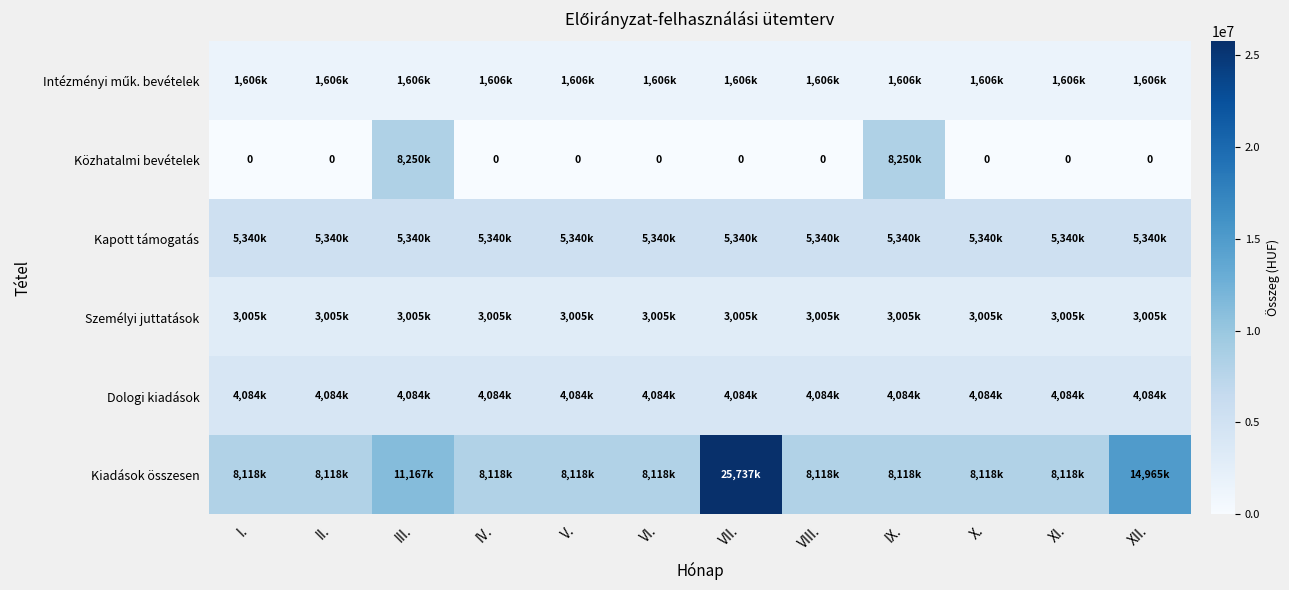

Which has a higher value, X. or IV.?

X.